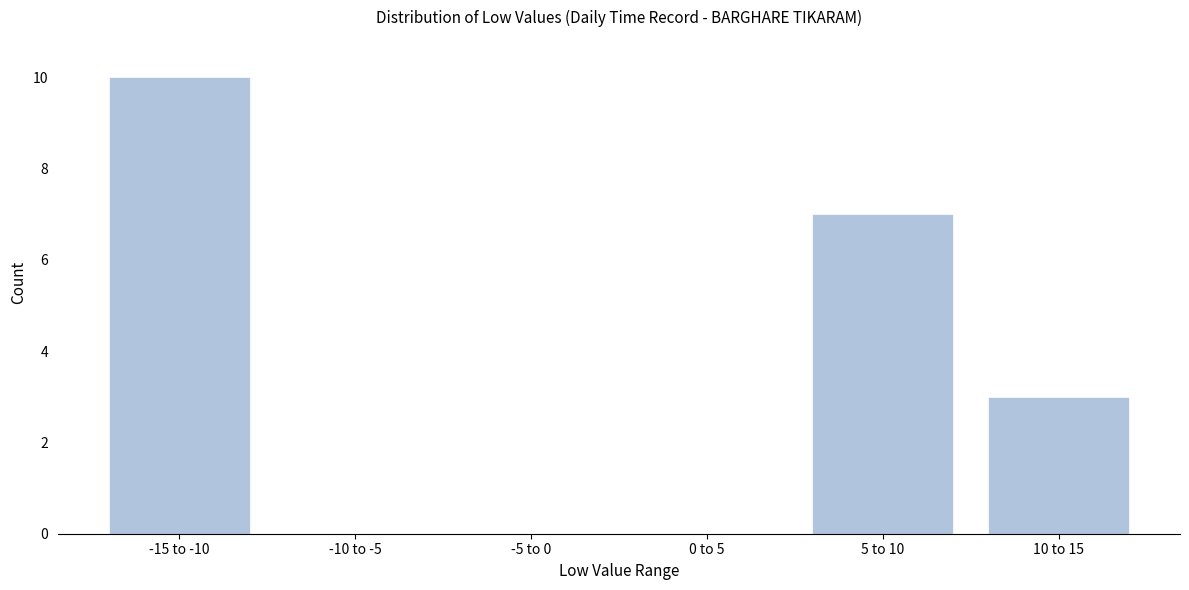

Reading left to right, extract all data points from this chart.

-15 to -10=10	-10 to -5=0	-5 to 0=0	0 to 5=0	5 to 10=7	10 to 15=3